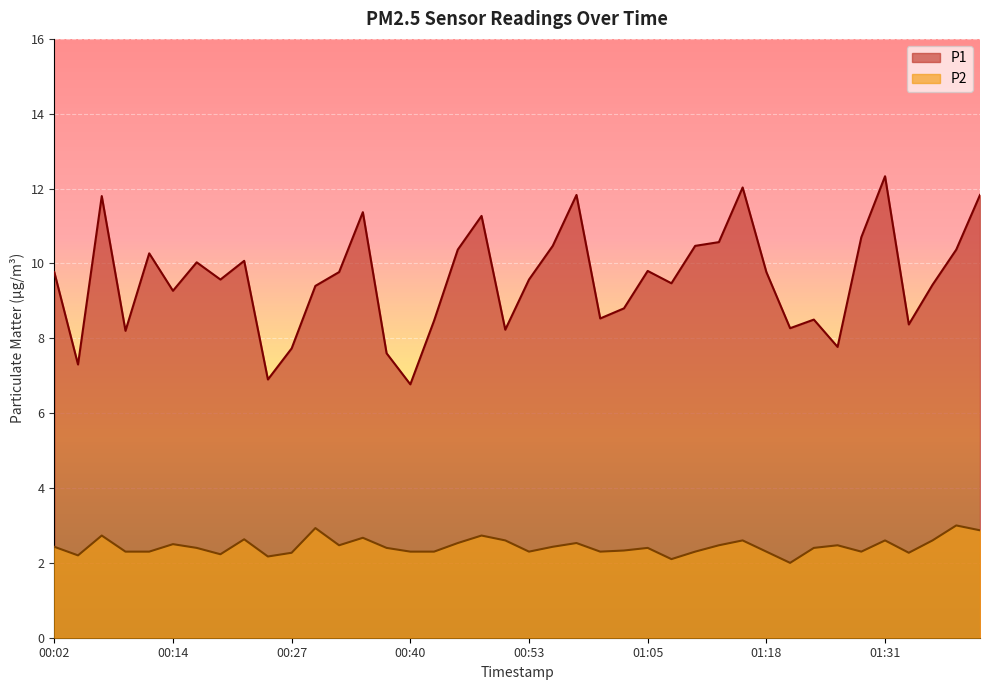

True or false: P2 and P1 cross at least once.

False